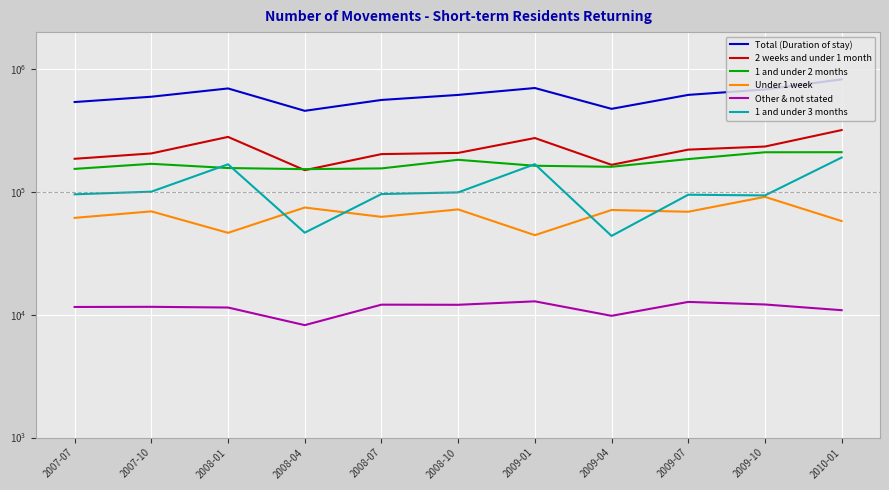

The Other & not stated series shows 3517 at 2008-04. True or false?

False